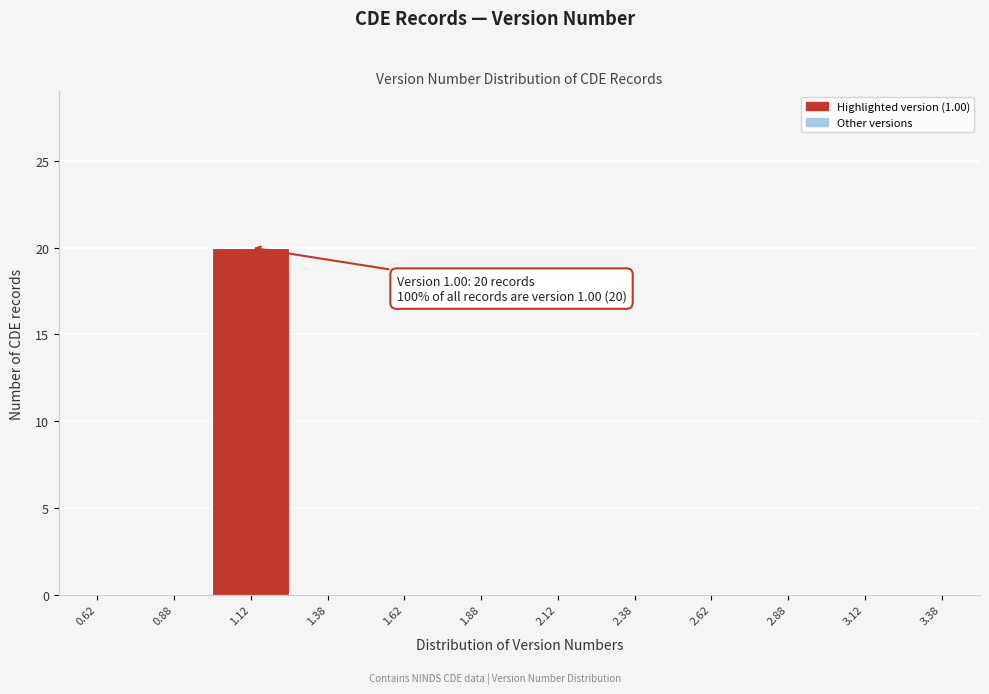

Which range on the x-axis has the tallest bar?

1.00 to 1.25